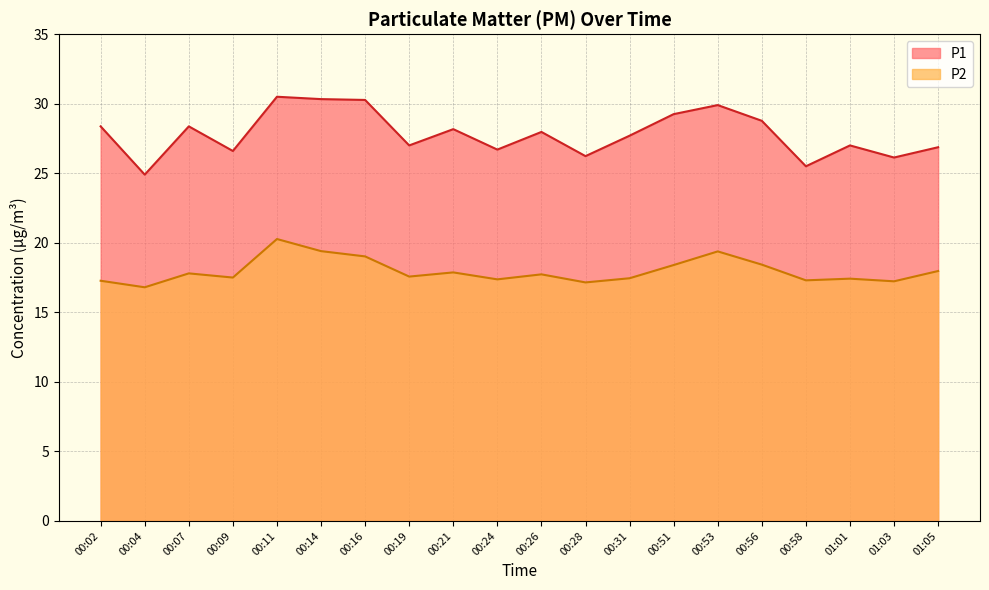

Where is the first local minimum for P2?

00:04